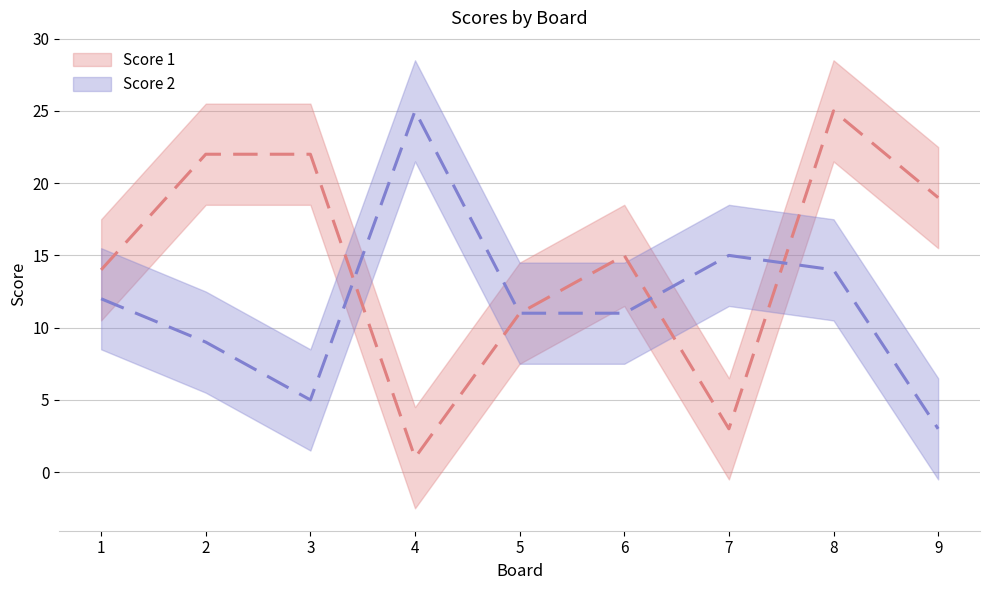

Reading left to right, extract all data points from this chart.

Score 1: 1=14	2=22	3=22	4=1	5=11	6=15	7=3	8=25	9=19
Score 2: 1=12	2=9	3=5	4=25	5=11	6=11	7=15	8=14	9=3